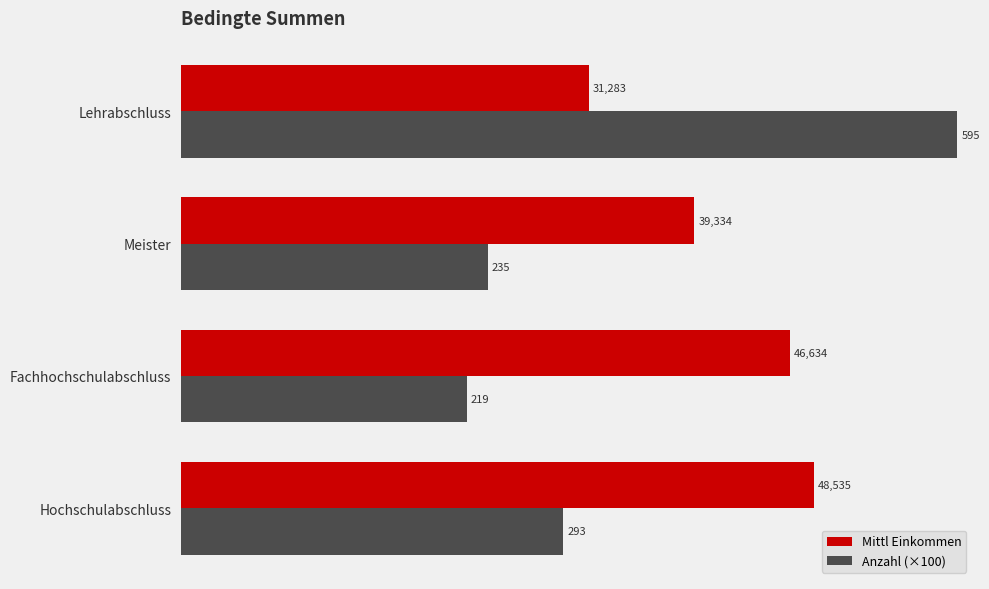

What are all the series names shown in the legend?

Mittl Einkommen, Anzahl (×100)